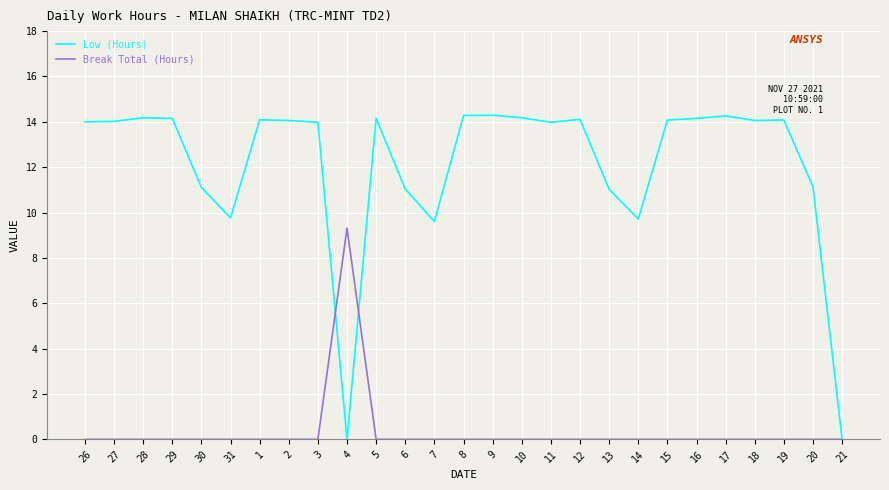

How many Break Total (Hours) values are between 0 and 1?

26